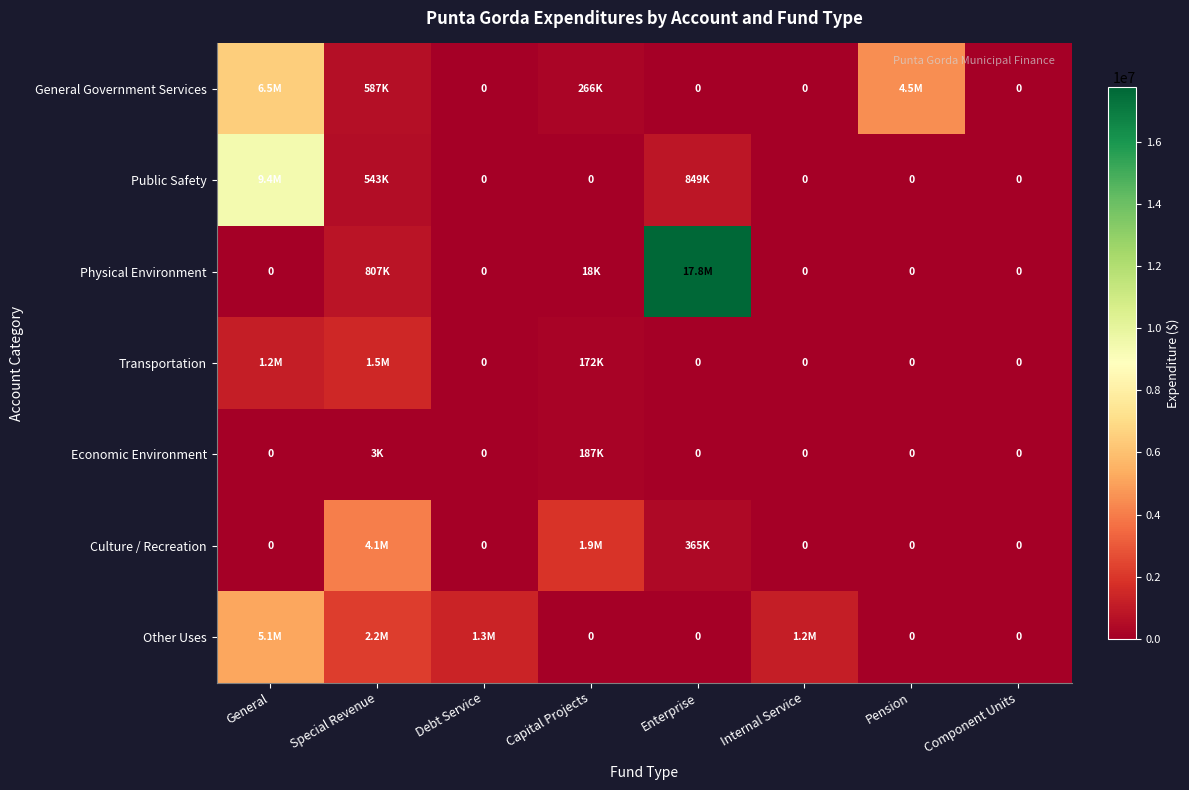

Where is Transportation nearest to the value 748121?

General